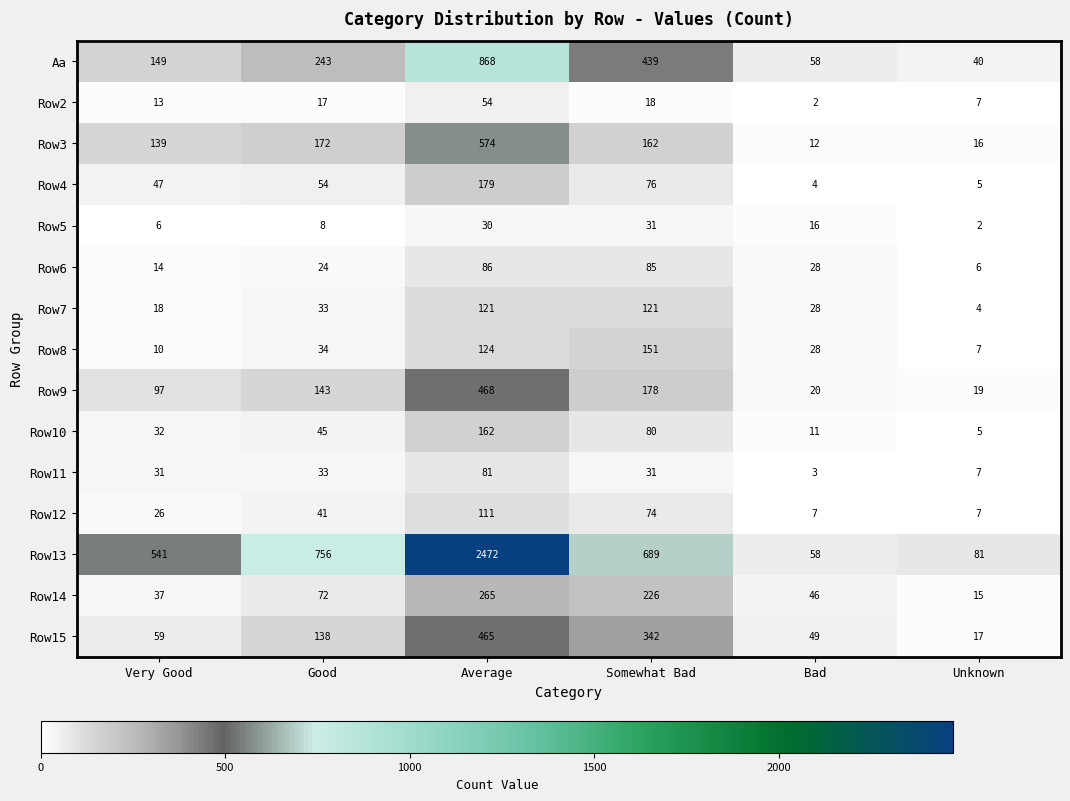

What is the lowest value of the Row15 series?

17